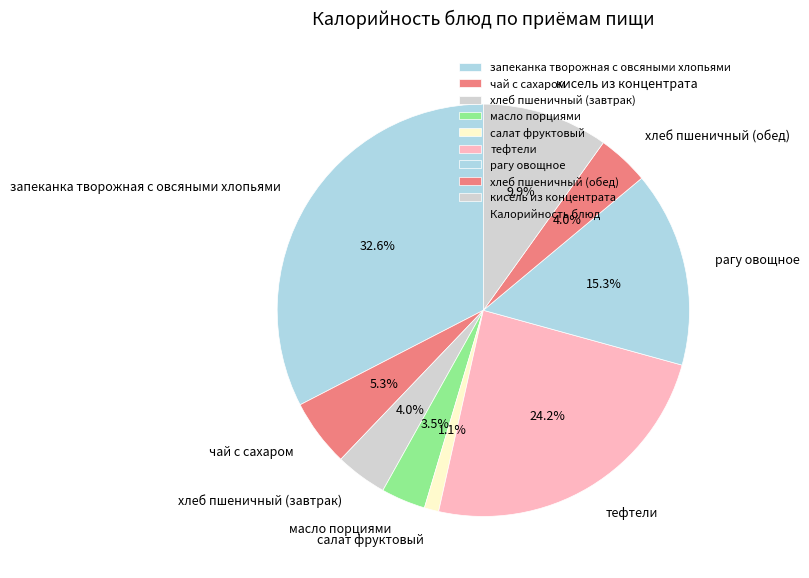

How much of the chart is everything except кисель из концентрата?

90.1%